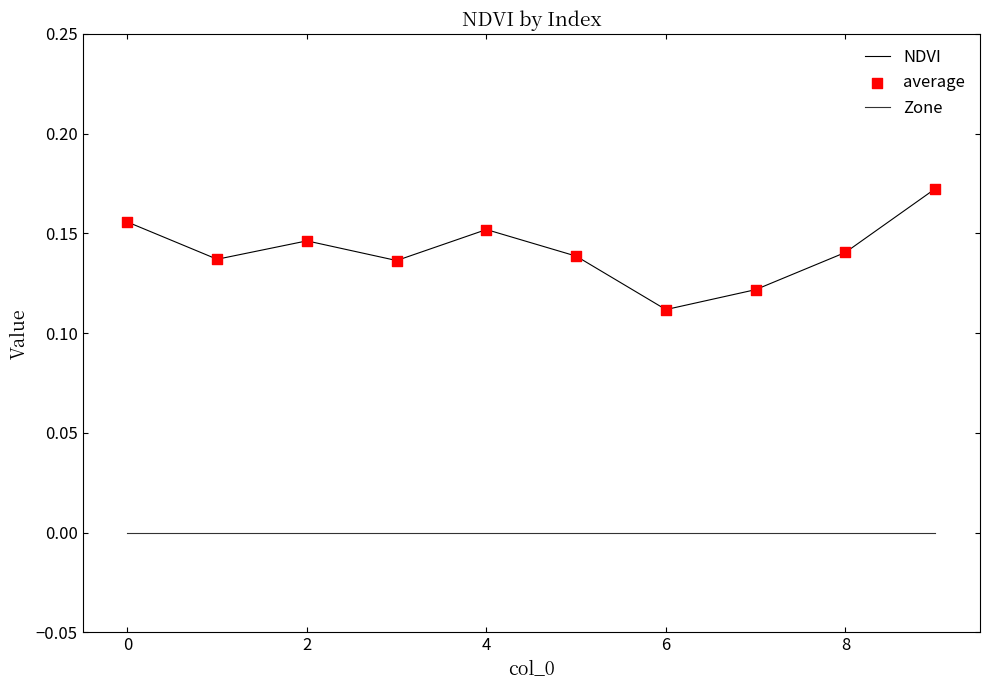

Which series has the largest total across all categories?

NDVI